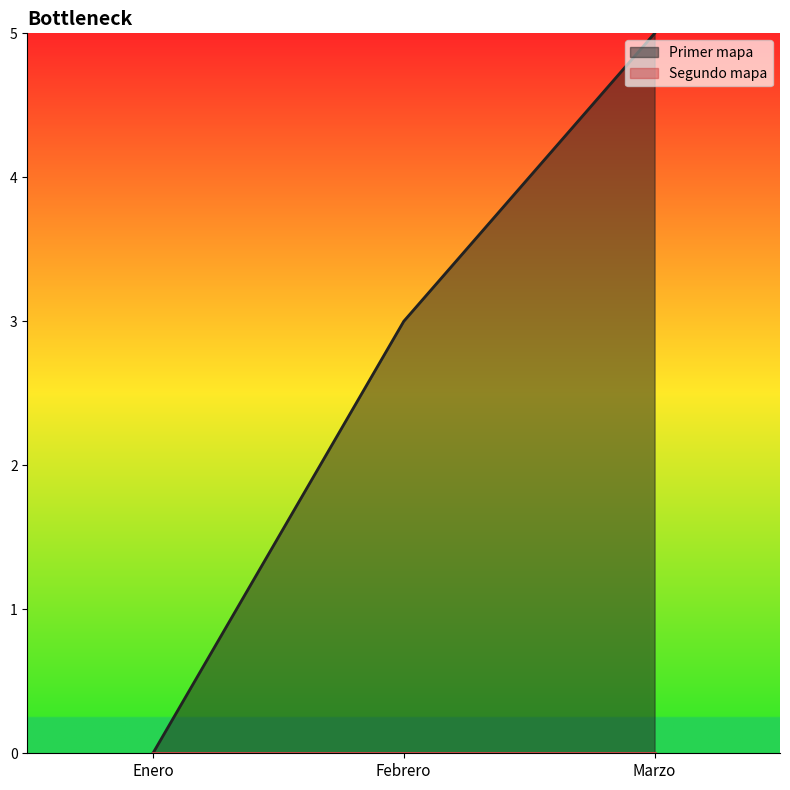

List the labels in order of value, largest first.

Marzo, Febrero, Enero